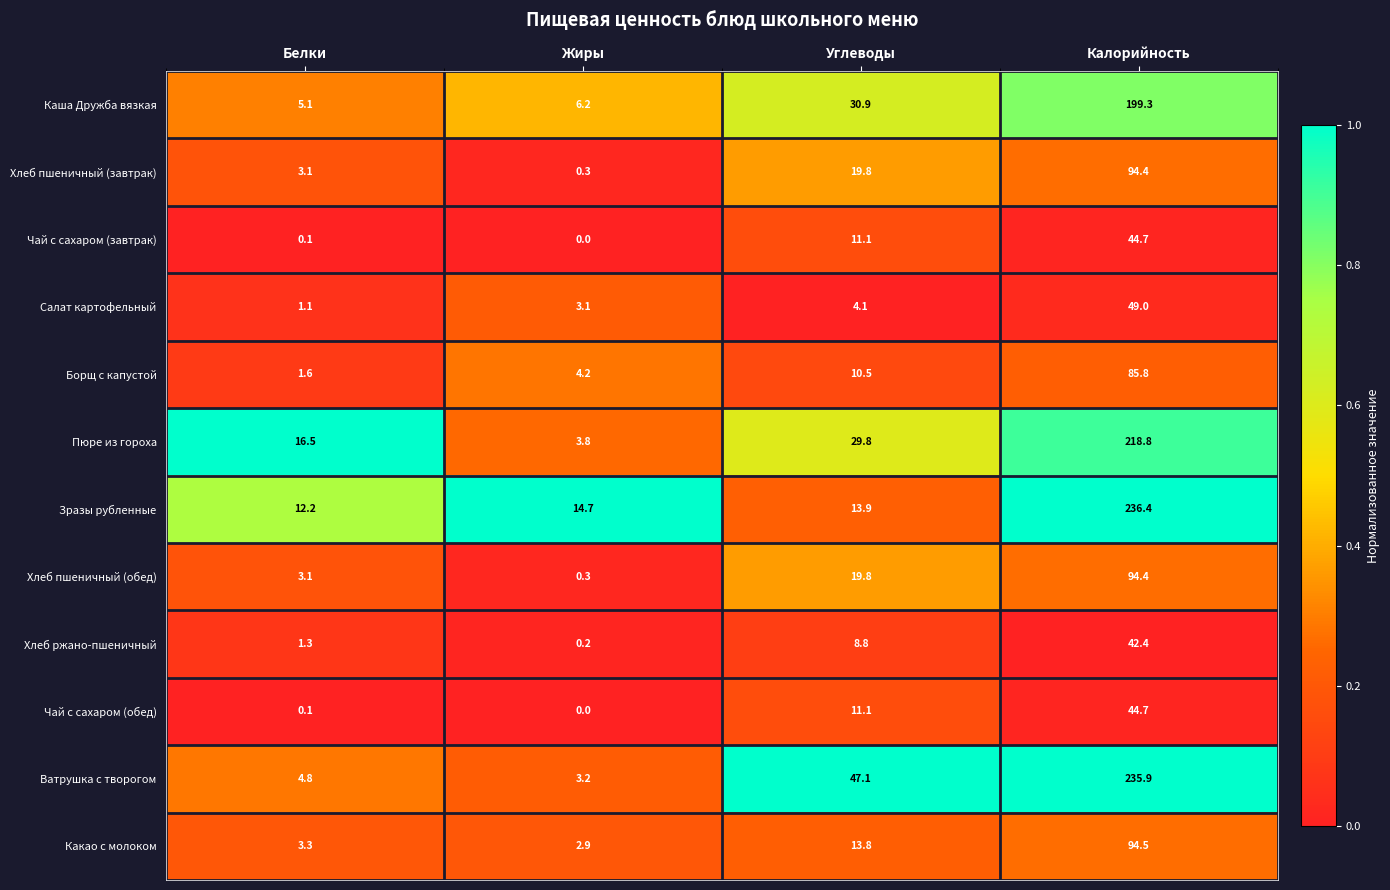

Which series has the largest range (max minus min)?

Ватрушка с творогом